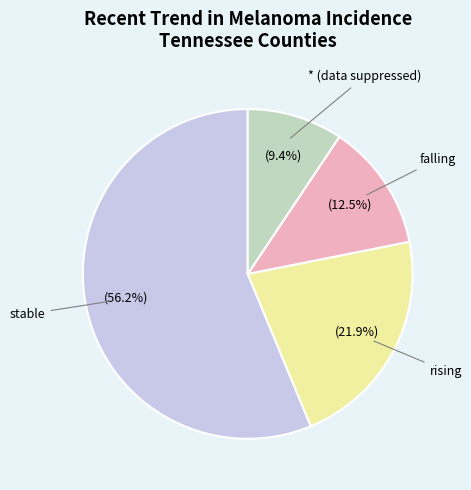

How much of the chart is everything except rising?

78.1%